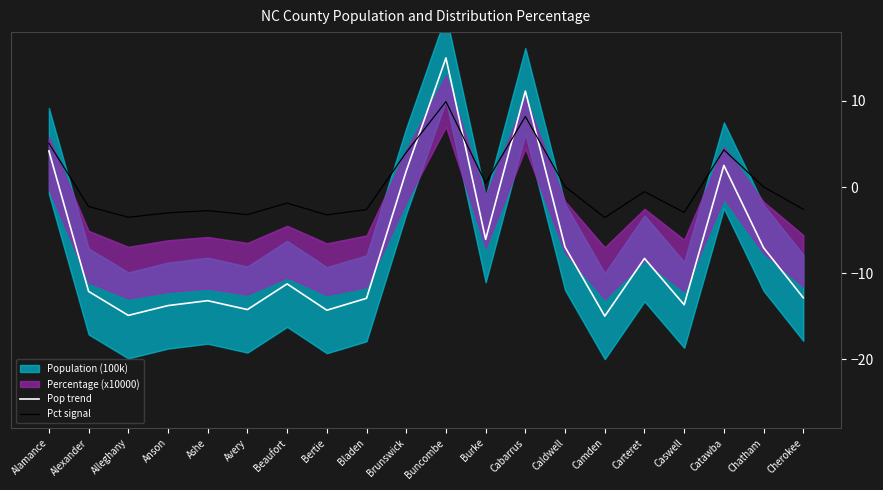

The value of Pop trend at Caswell is -18.5. True or false?

False